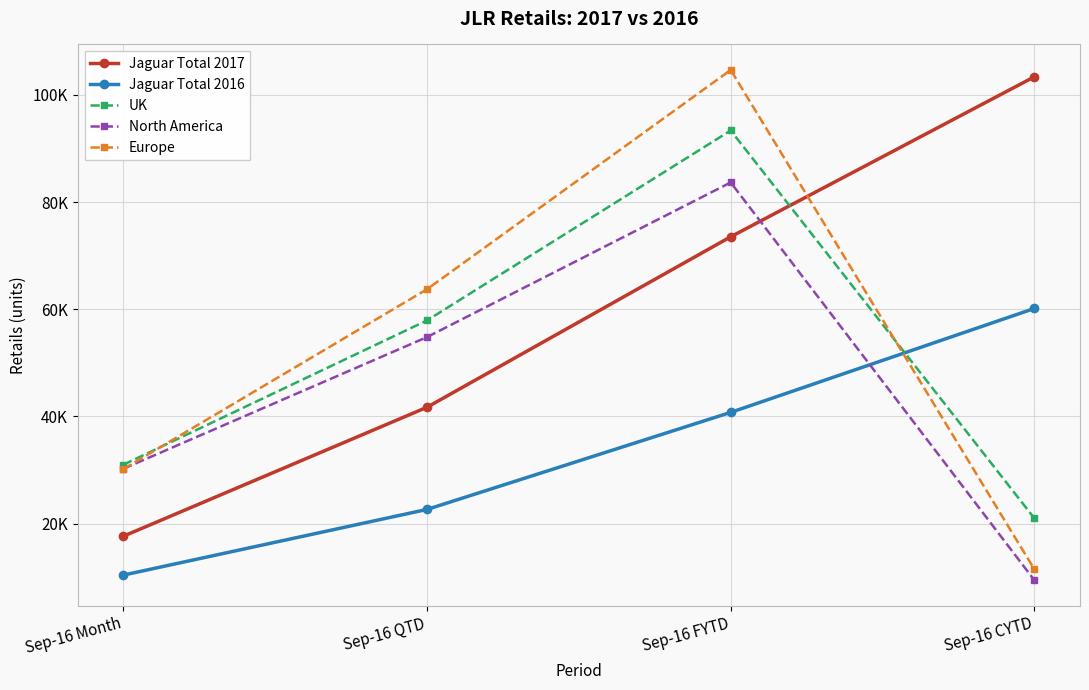

What is the label of the 2nd point from the right?

Sep-16 FYTD